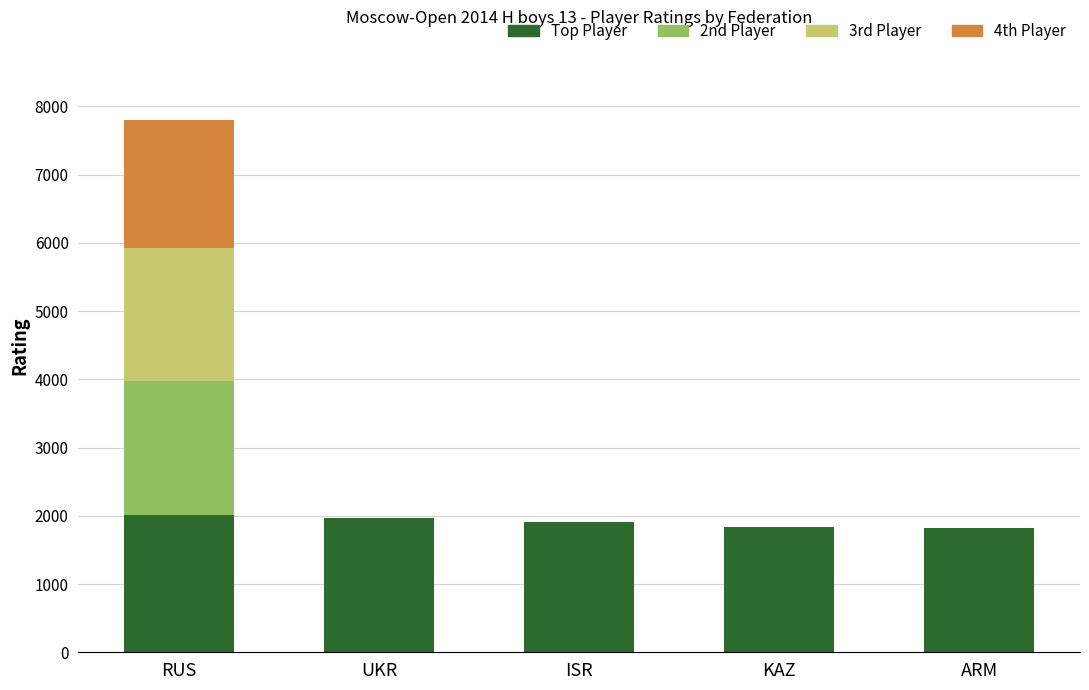

At which category is the sum across all series the highest?

RUS